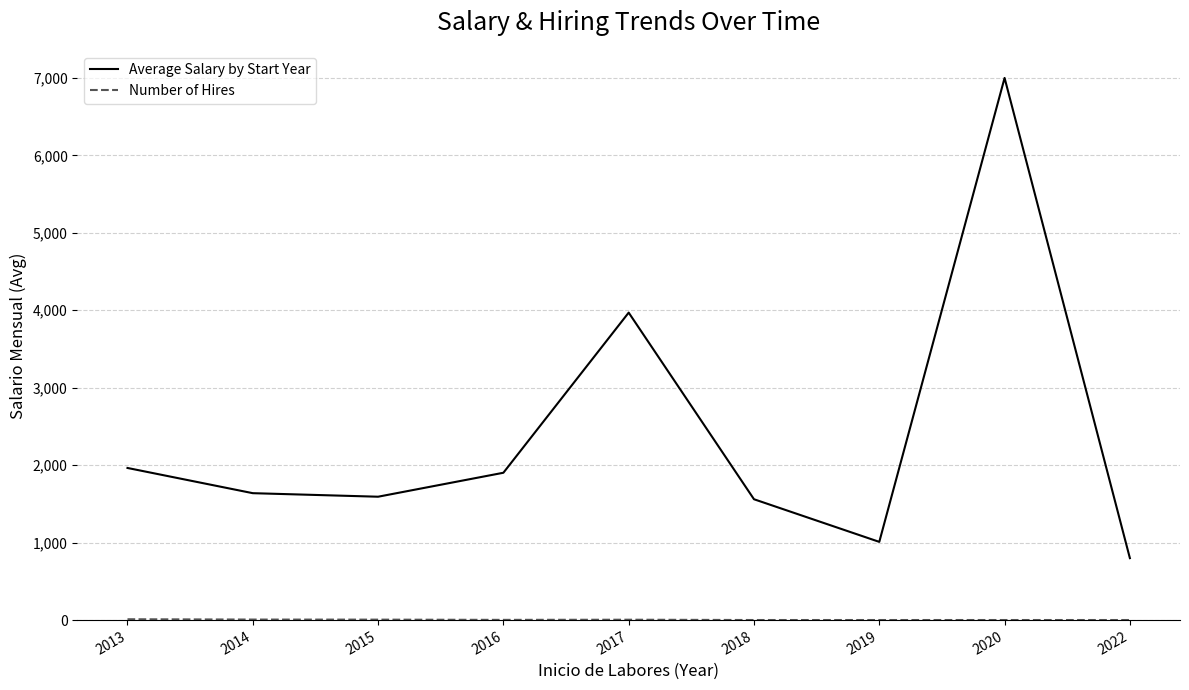

What is the maximum value shown in the chart?

7000.0